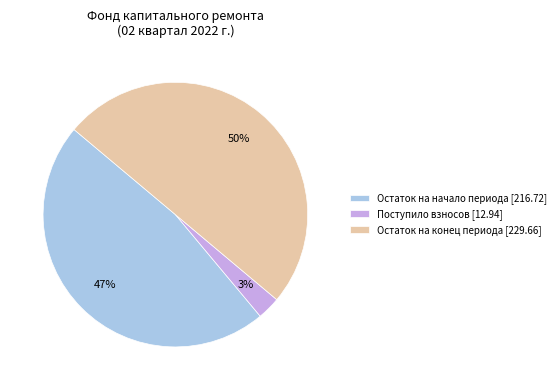

Do Остаток на конец периода [229.66] and Поступило взносов [12.94] together represent more than half of the pie?

Yes